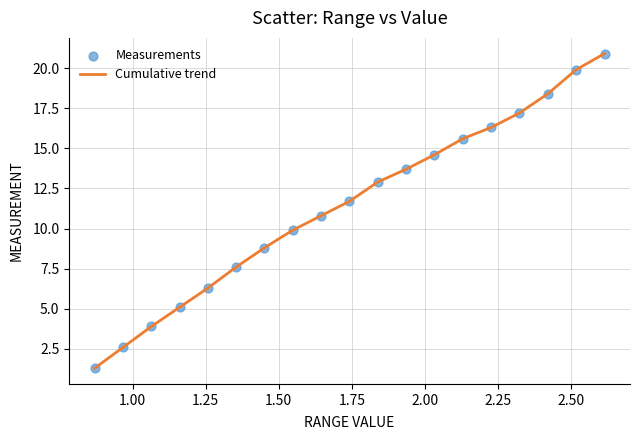

What is the smallest value displayed?

1.3